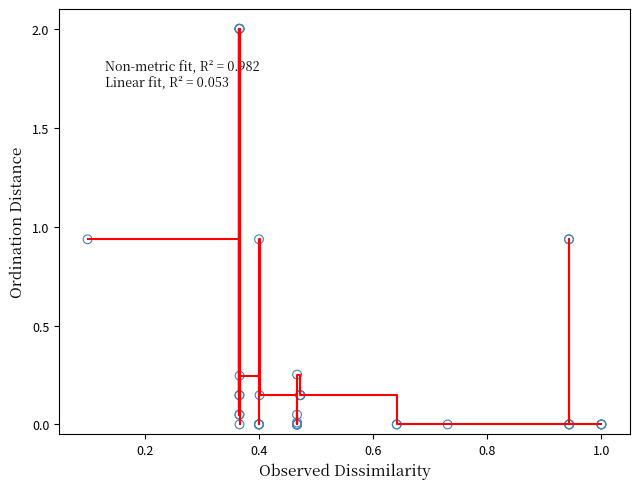

What is the maximum value shown in the chart?

2.0